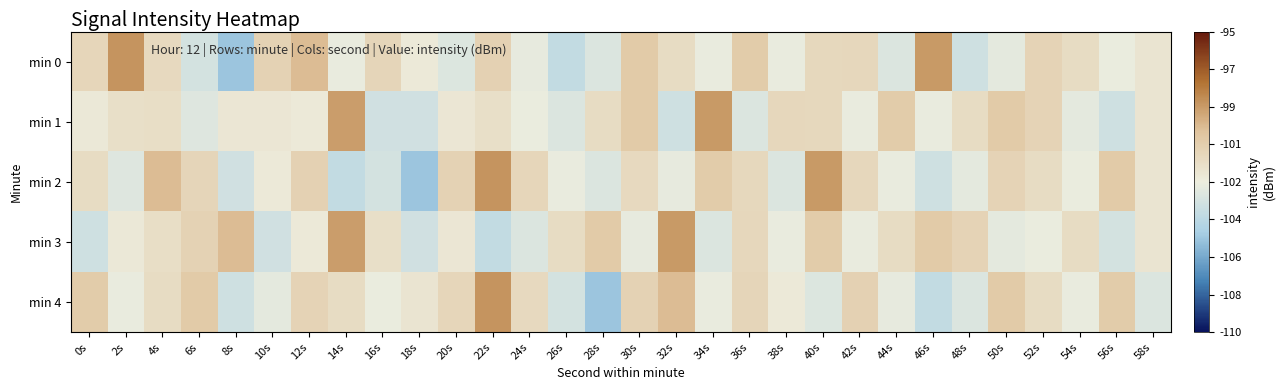

List the series in order of their peak value, lowest first.

min 1, min 3, min 0, min 2, min 4